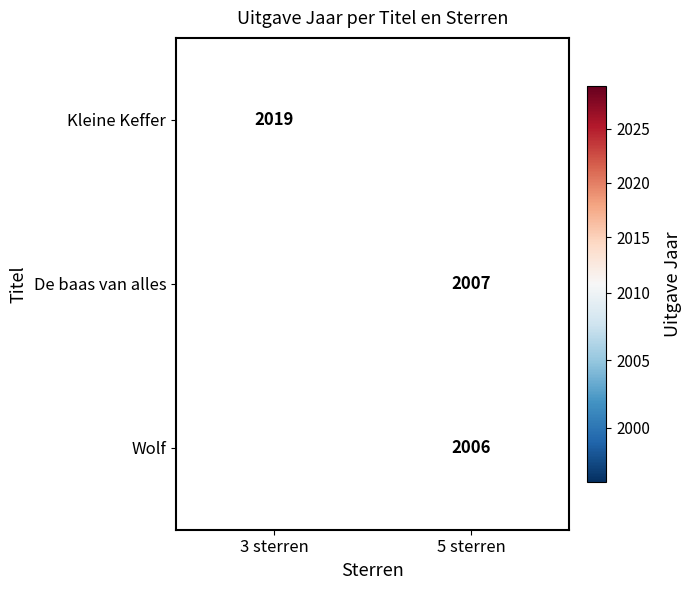

At how many categories does at least one series exceed 2014?

1